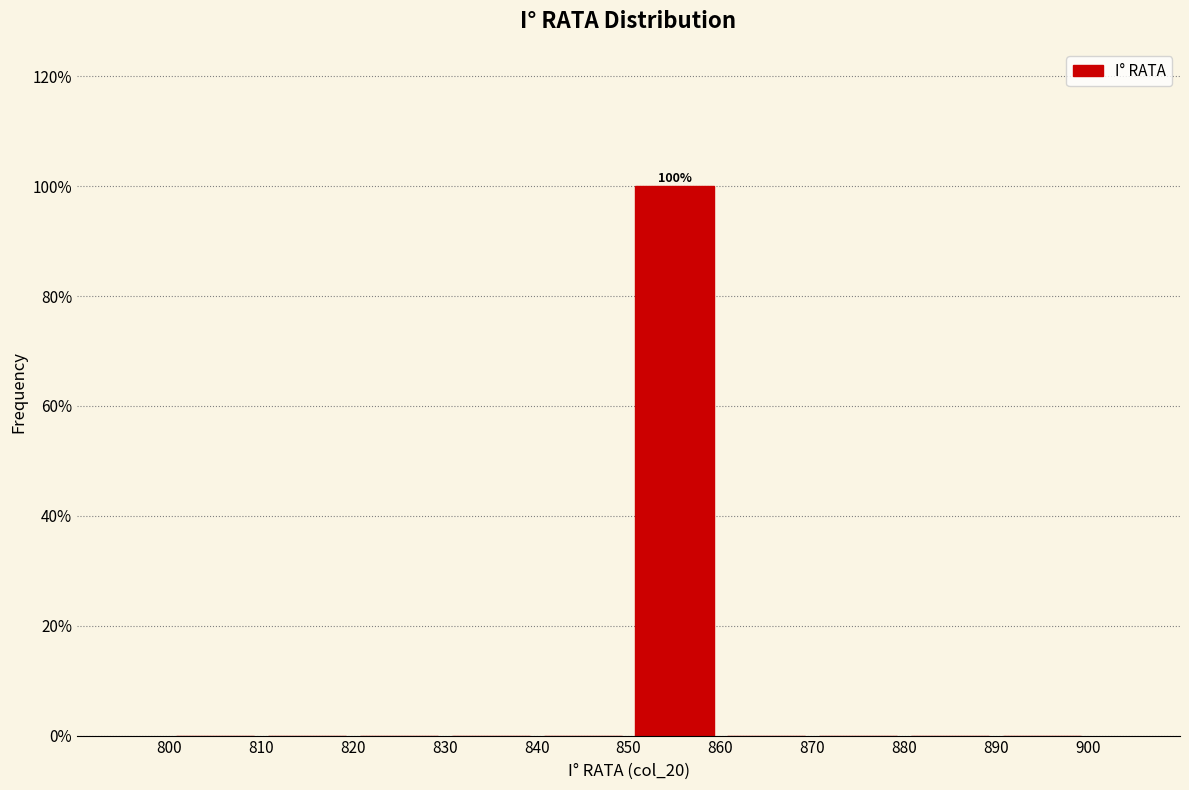

Which range on the x-axis has the tallest bar?

850 to 860